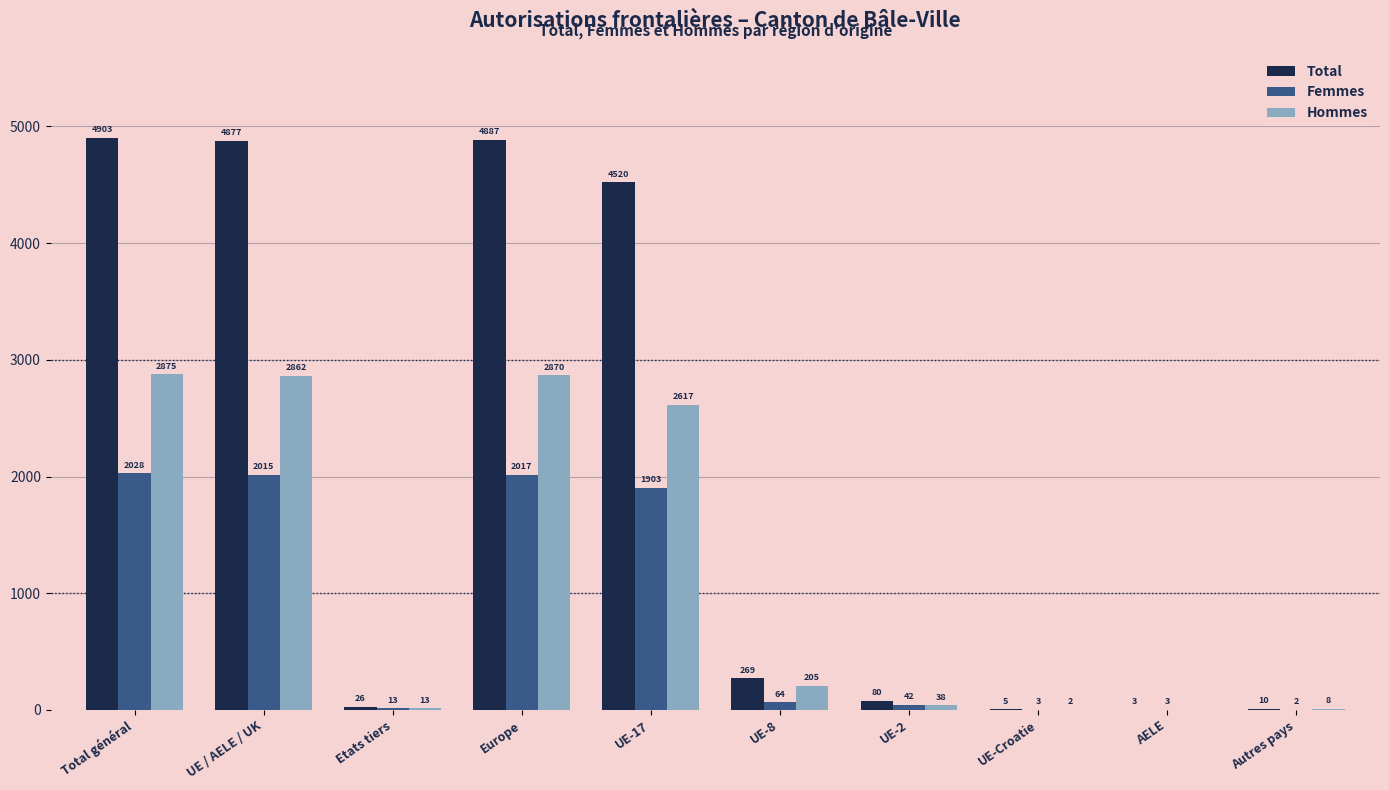

The Hommes series shows 2 at UE-Croatie. True or false?

True